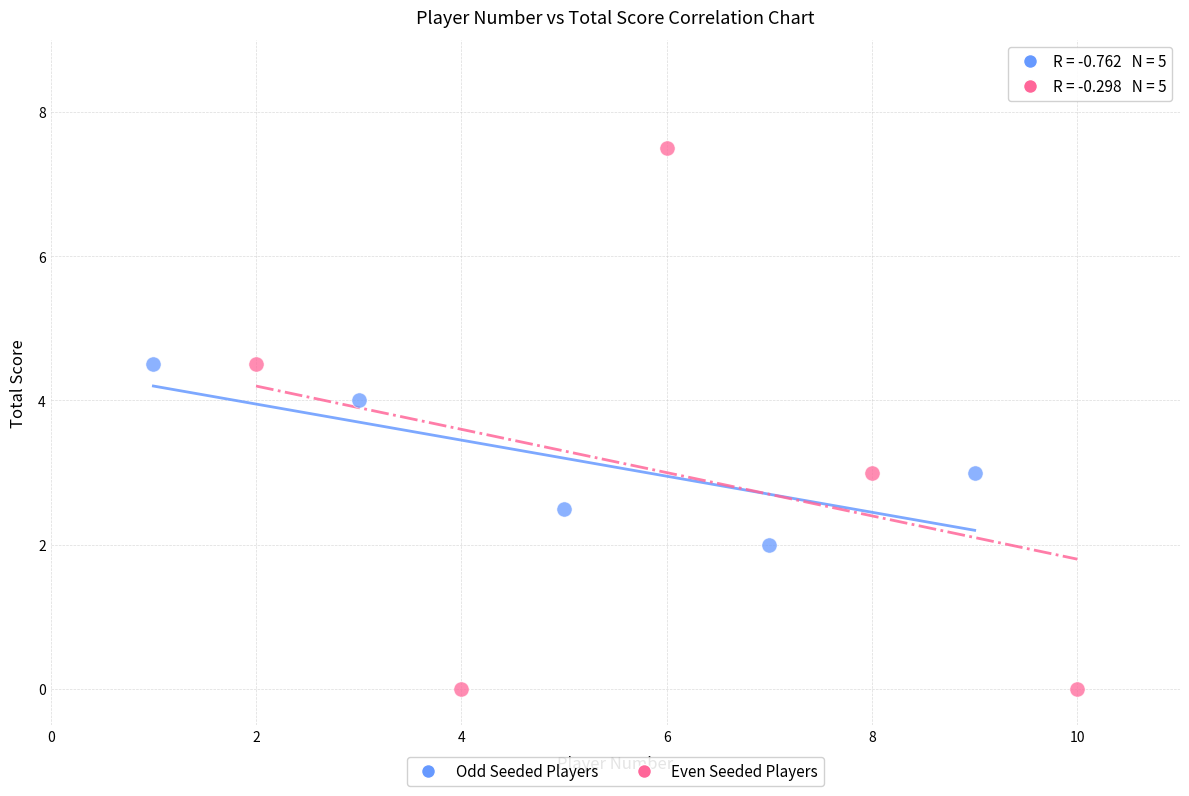

Which series contains the lowest Y value?

Even Seeded Players